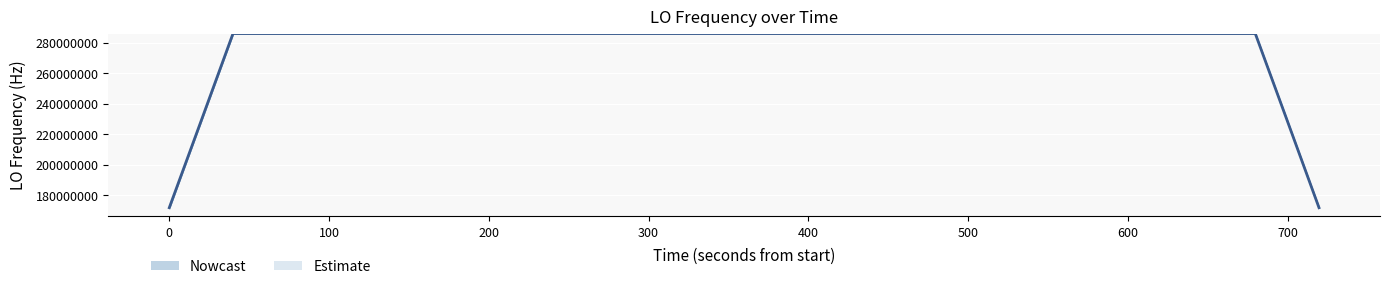

Are the bars grouped side by side (vs. stacked)?

No